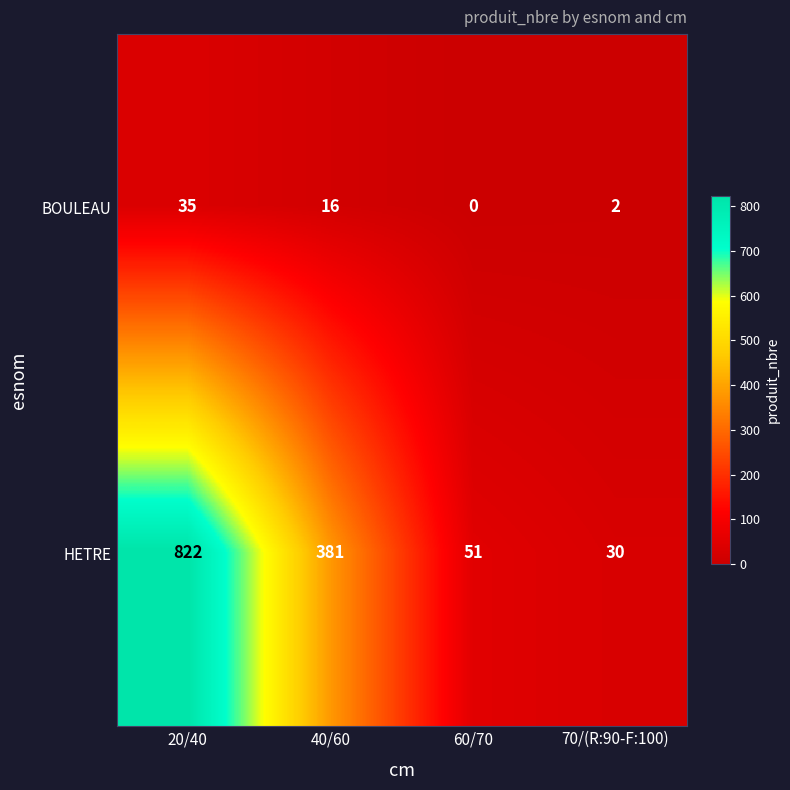

Reading right to left, extract all data points from this chart.

BOULEAU: 70/(R:90-F:100)=2	60/70=0	40/60=16	20/40=35
HETRE: 70/(R:90-F:100)=30	60/70=51	40/60=381	20/40=822